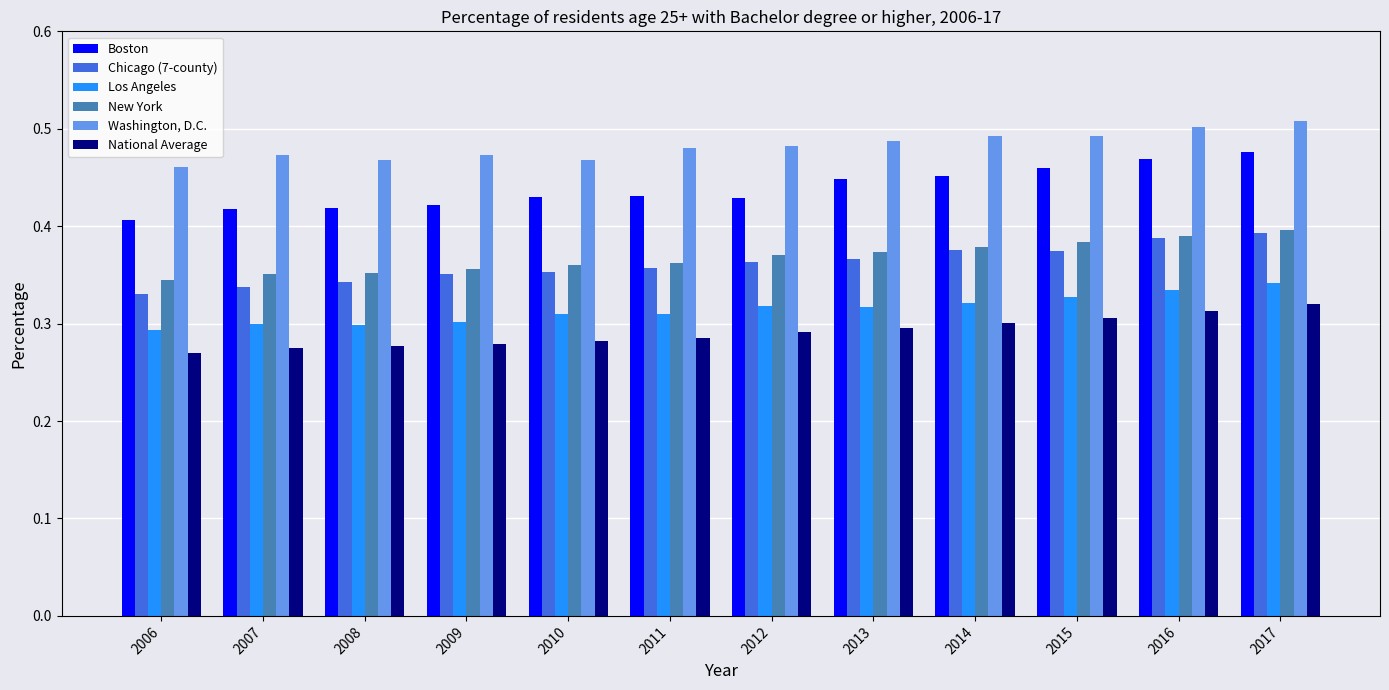

Which series has the largest range (max minus min)?

Boston